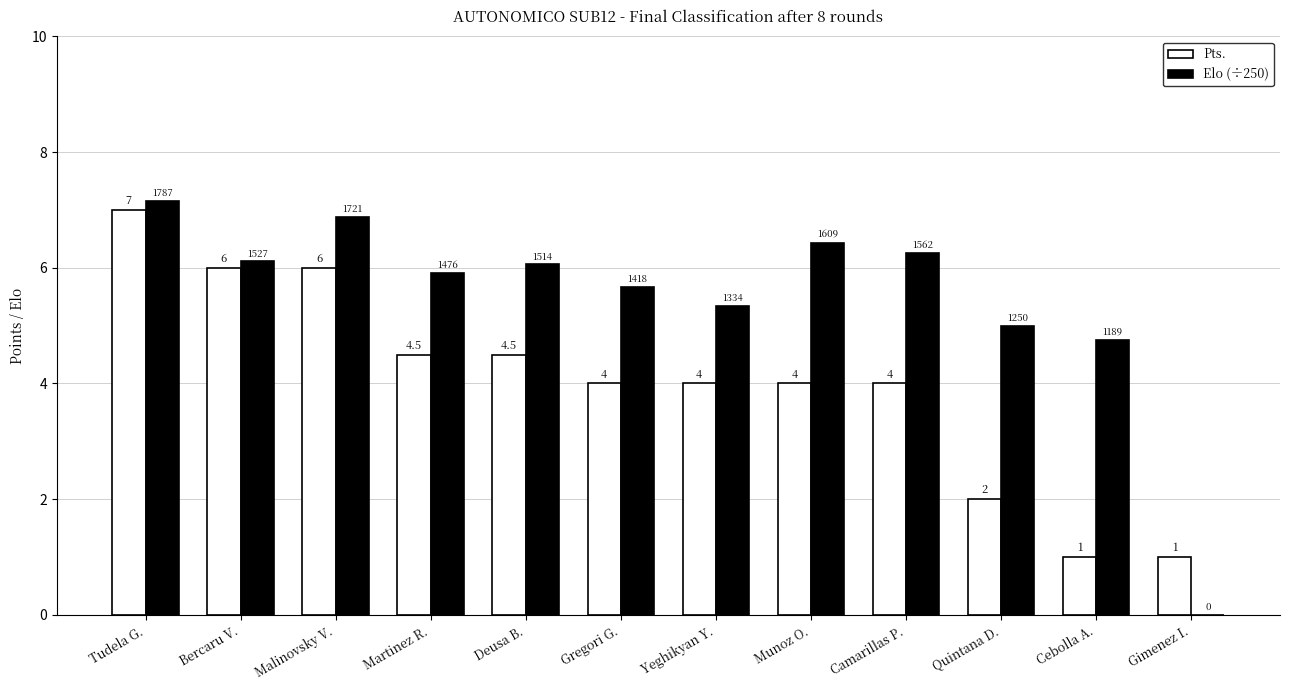

What is the spread (max minus min) of values at Camarillas P.?

2.2